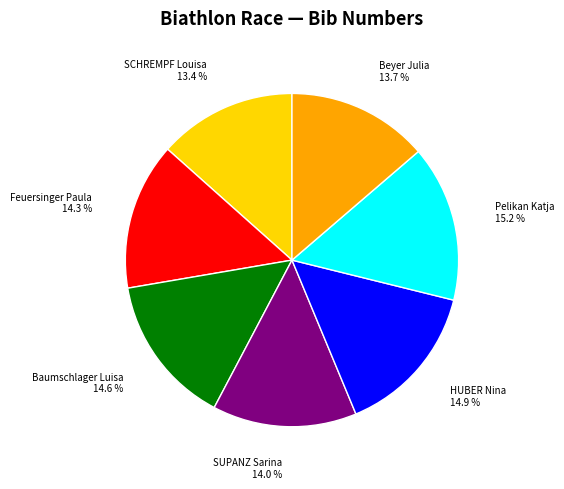

To the nearest percent, what is the difference between the largest and smallest slice percentages?

2%